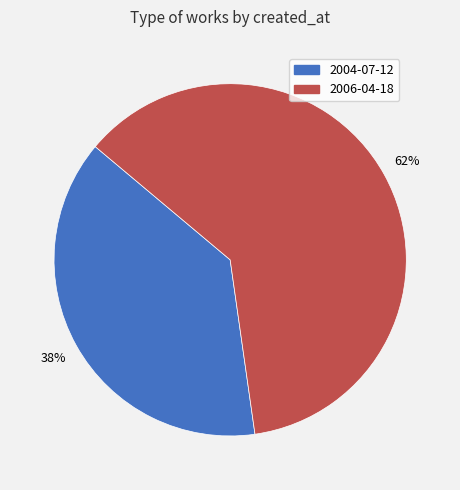

How many slices are in this pie chart?

2